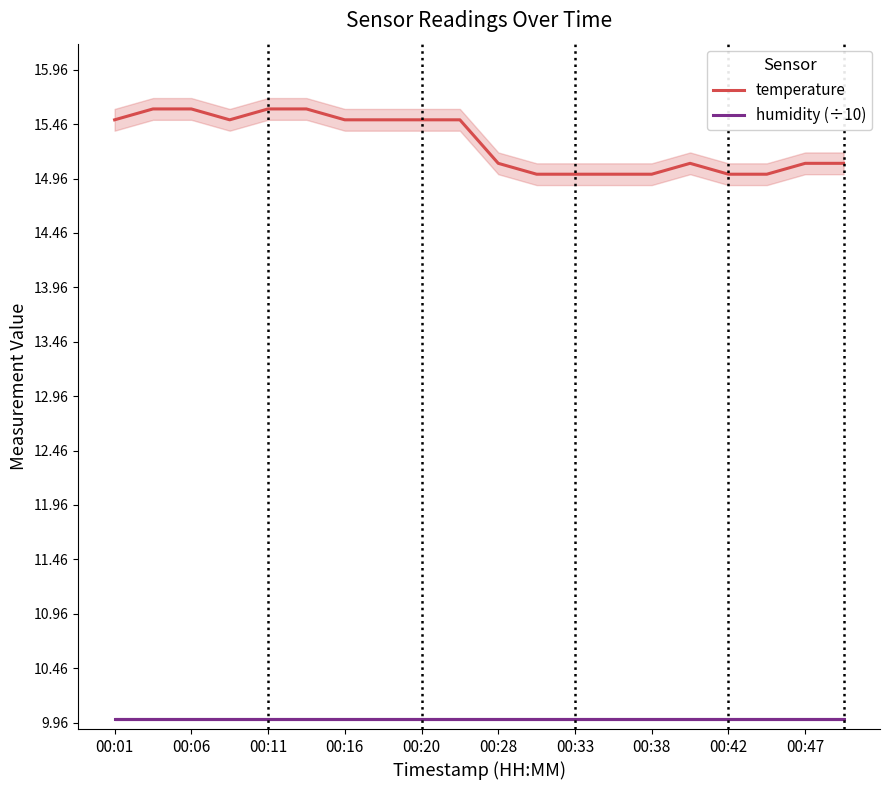

List the series in order of their overall mean, lowest first.

humidity (÷10), temperature